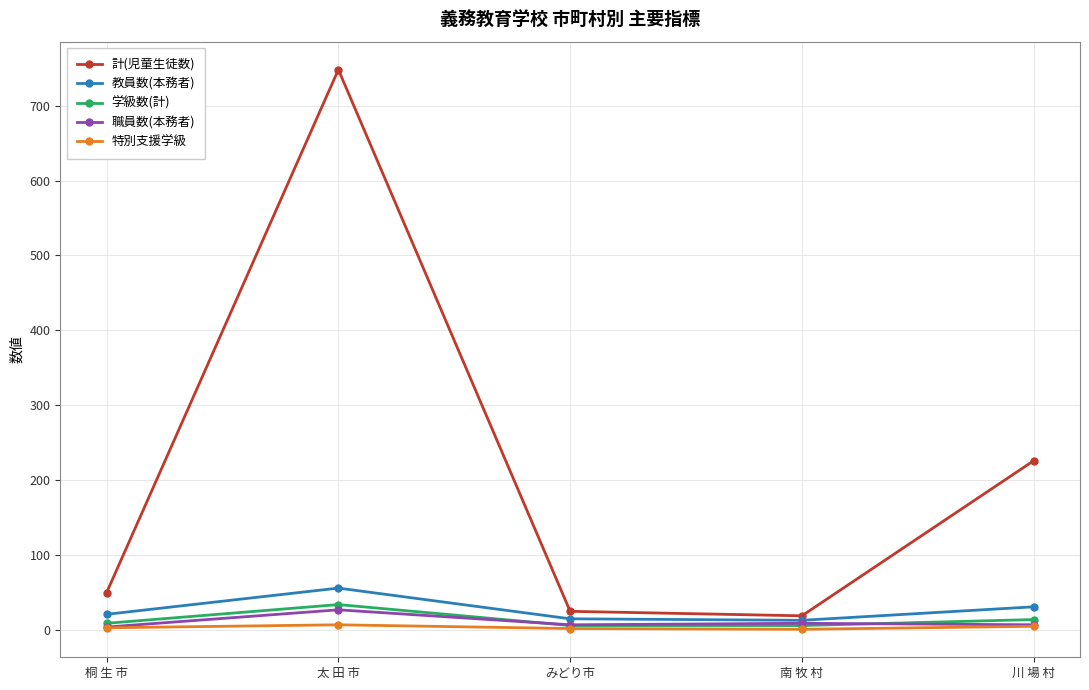

Is it true that 計(児童生徒数) equals 19 at 南 牧 村?

True